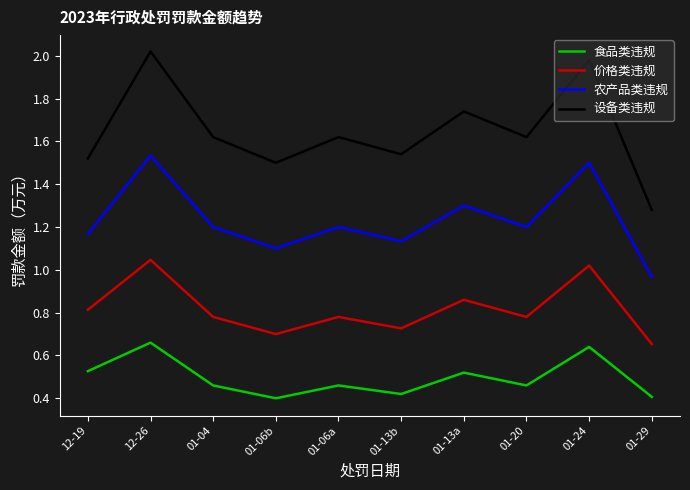

What are all the series names shown in the legend?

食品类违规, 价格类违规, 农产品类违规, 设备类违规